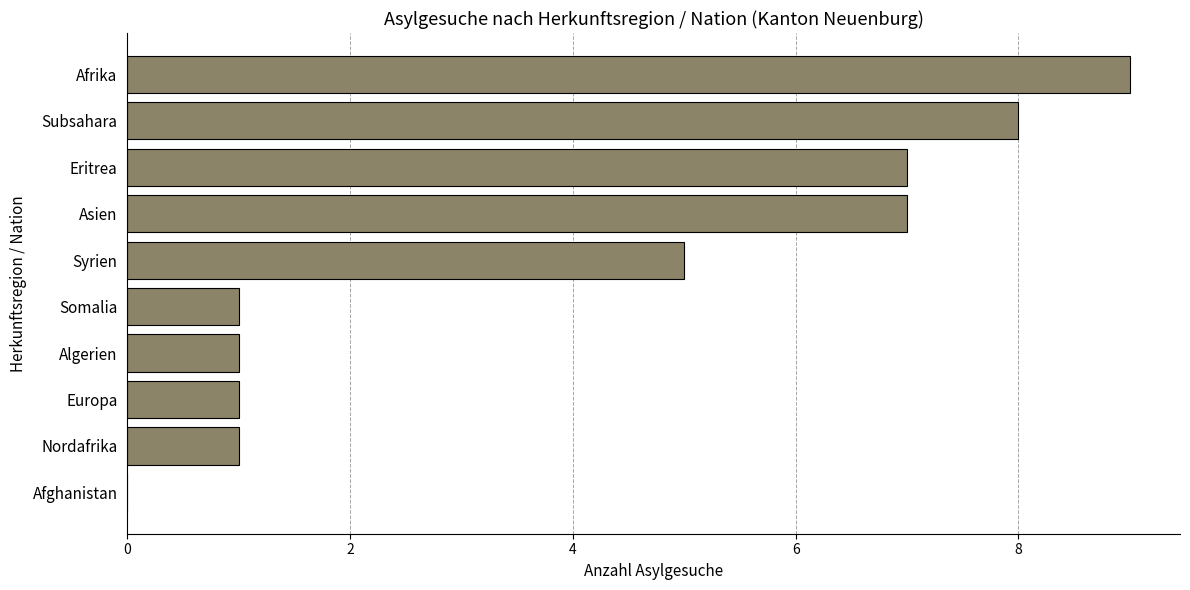

Does the chart contain stacked bars?

No